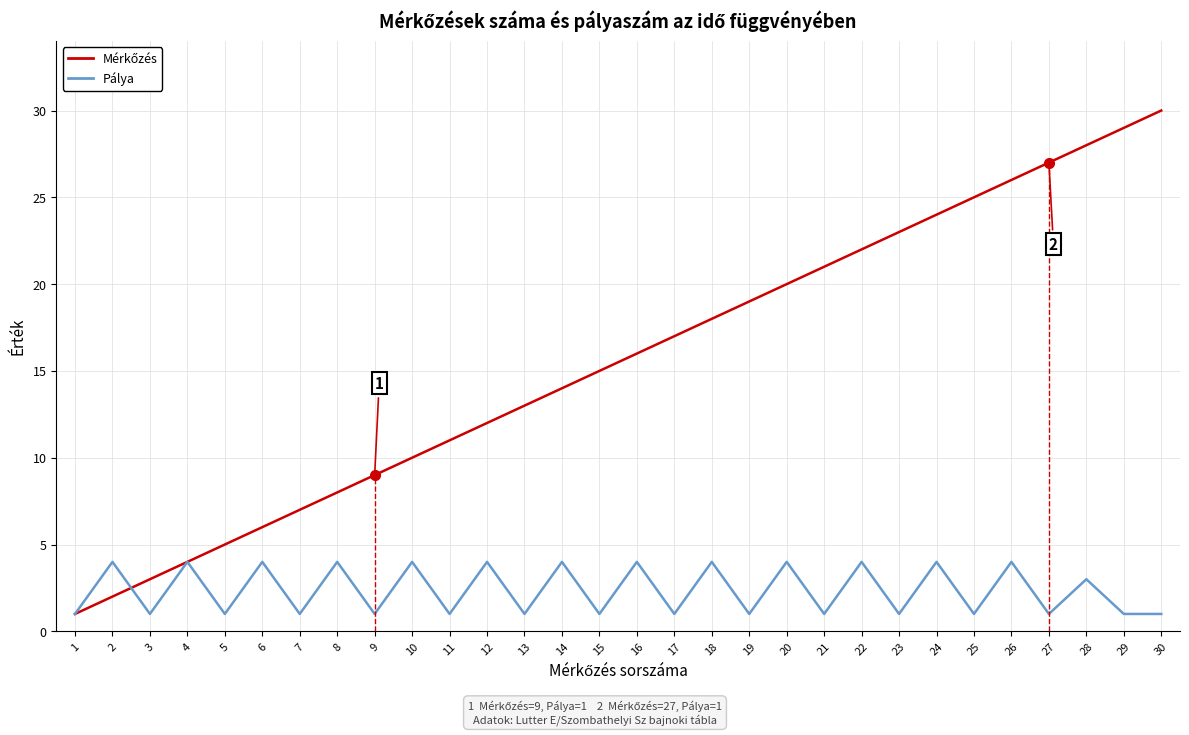

Reading left to right, what are all the values shown in this chart?

Mérkőzés: 1	2	3	4	5	6	7	8	9	10	11	12	13	14	15	16	17	18	19	20	21	22	23	24	25	26	27	28	29	30
Pálya: 1	4	1	4	1	4	1	4	1	4	1	4	1	4	1	4	1	4	1	4	1	4	1	4	1	4	1	3	1	1